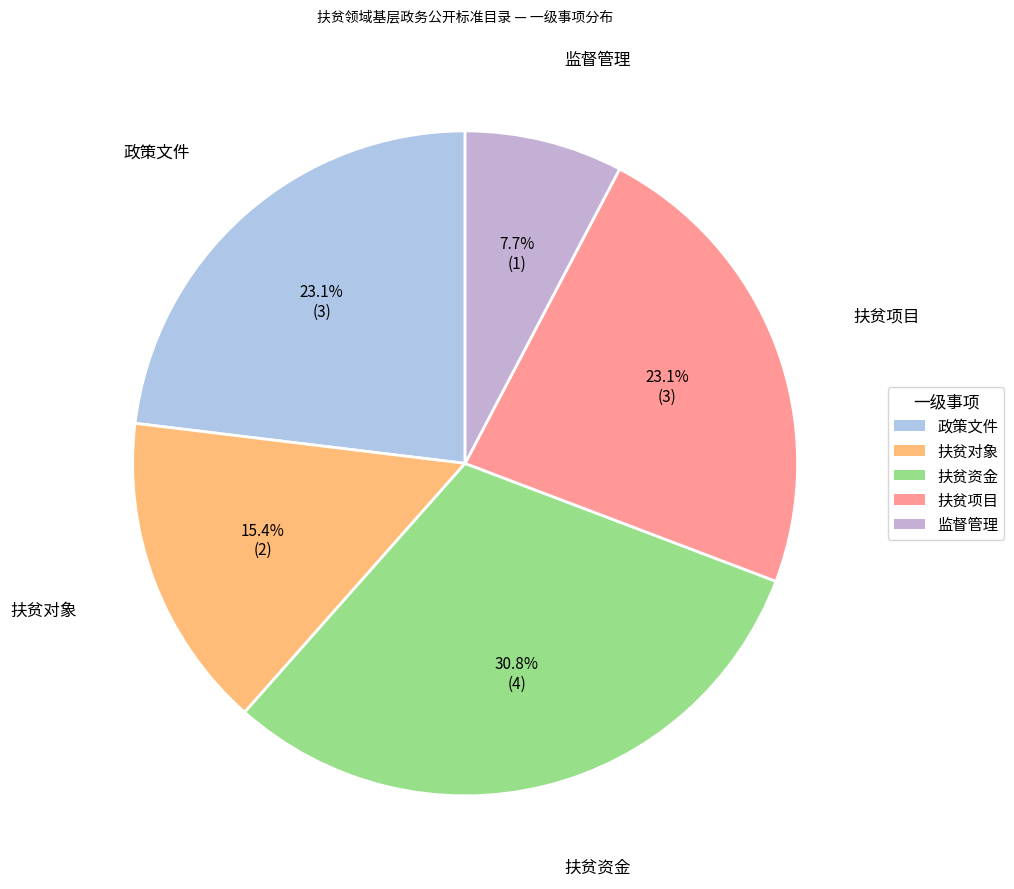

What is the smallest slice in the pie chart?

监督管理